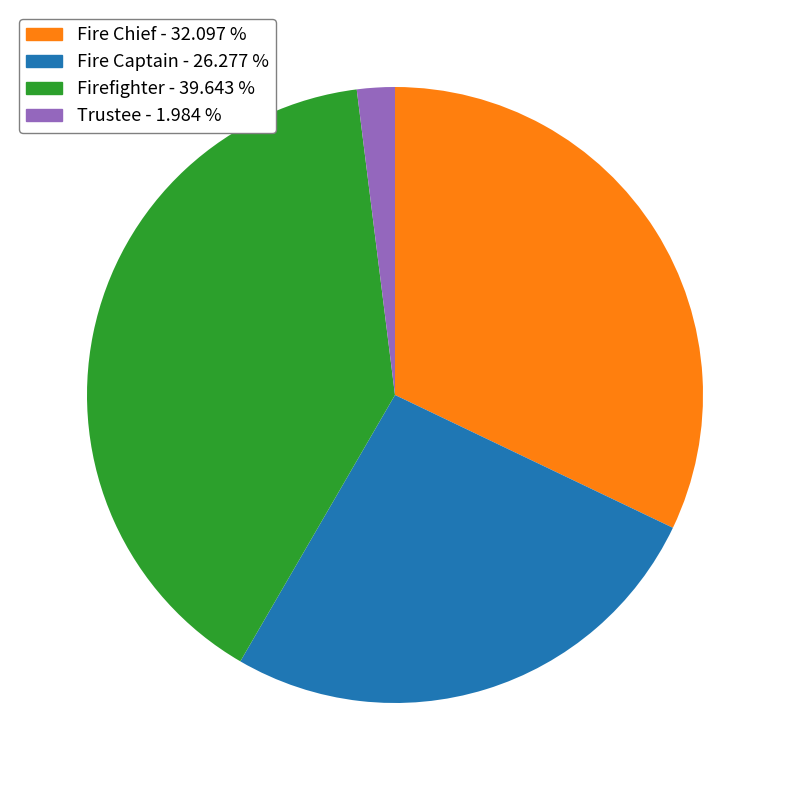

Does any single category account for the majority?

No